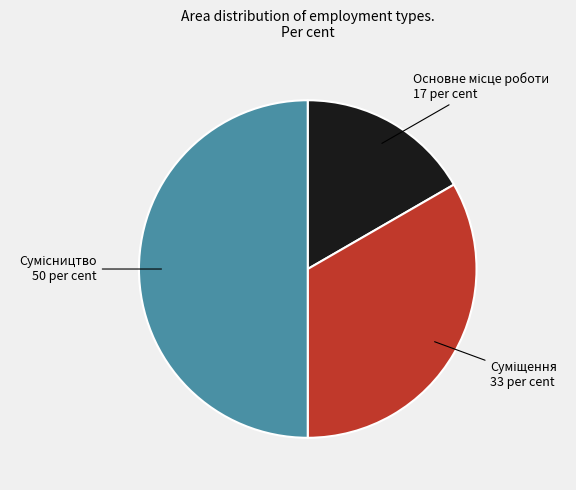

Count the number of slices in the pie.

3